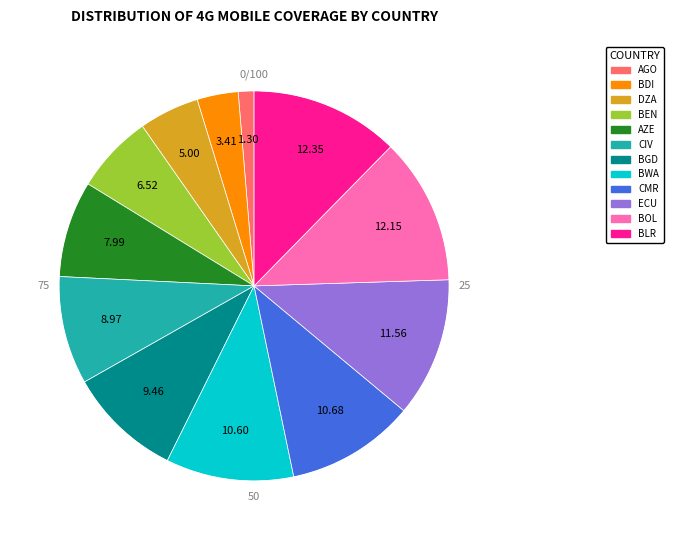

Is there any slice that represents more than half of the pie?

No